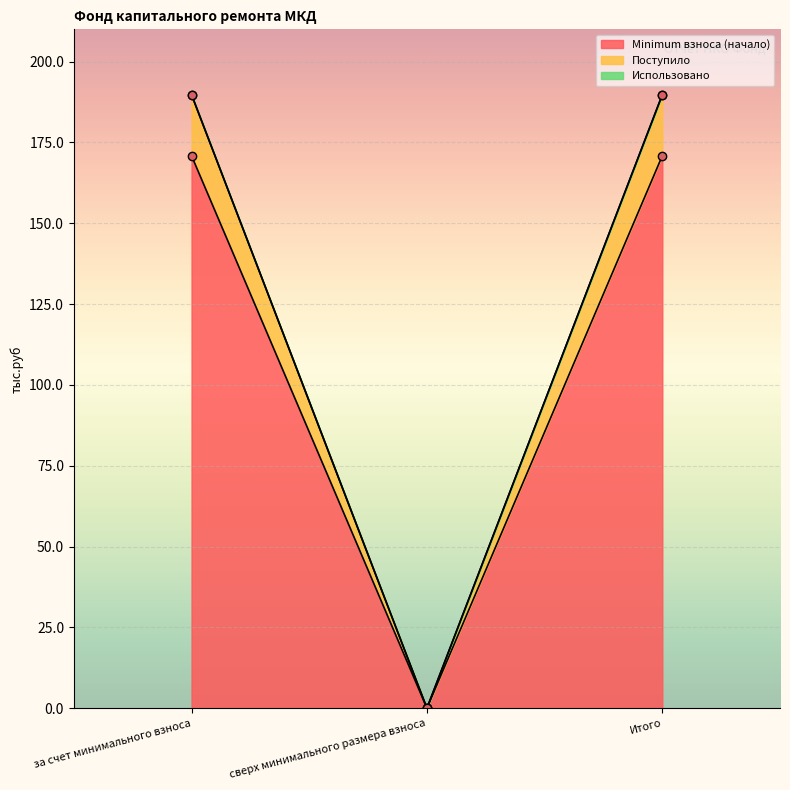

At за счет минимального взноса, list the series in order from smallest to largest.

Minimum взноса (начало), Поступило